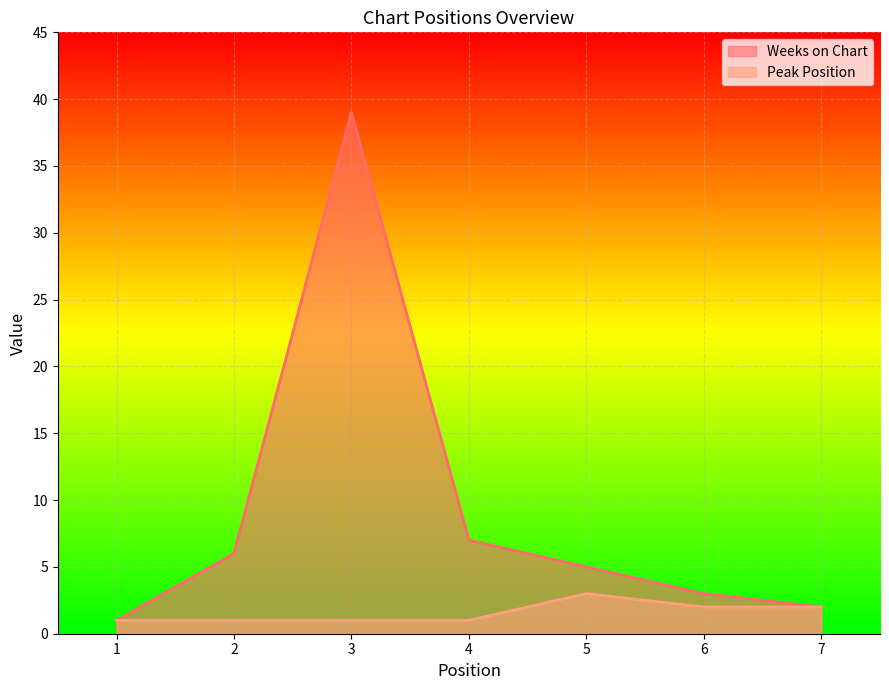

Where does the Weeks on Chart series first go above 5?

2